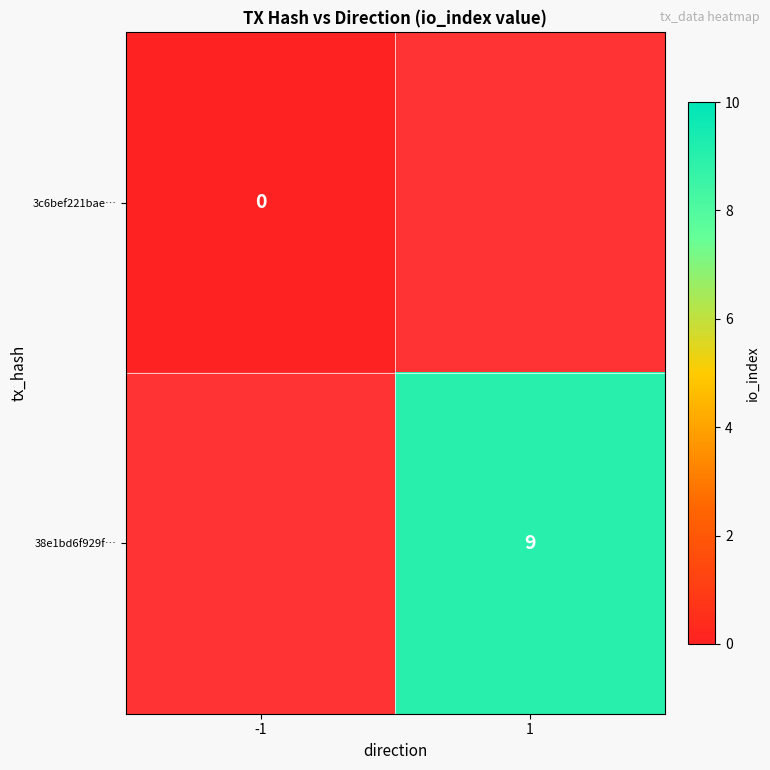

Is the value of 3c6bef221bae… at -1 greater than the value of 38e1bd6f929f… at 1?

No